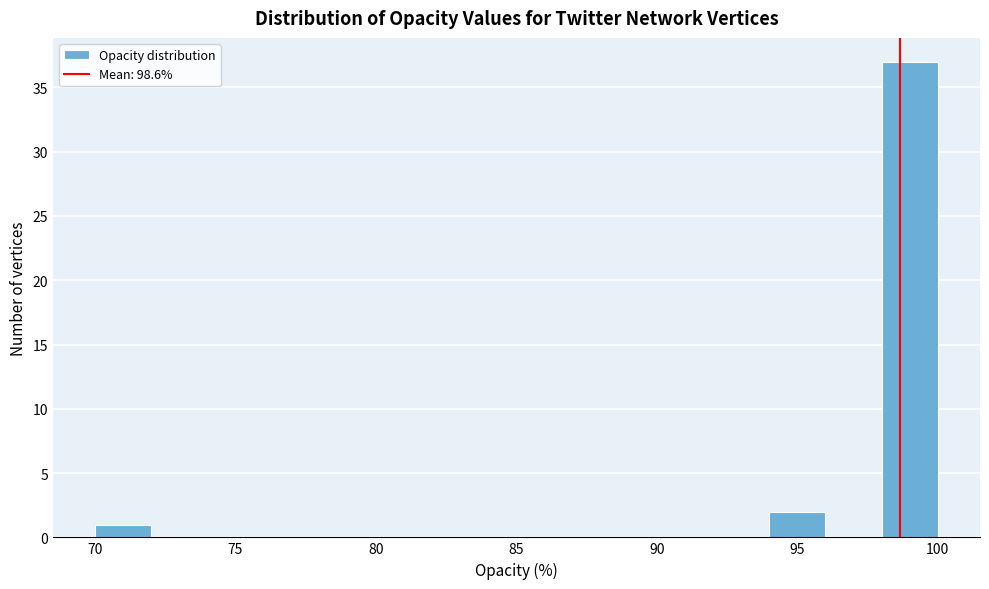

Which range on the x-axis has the tallest bar?

98 to 100